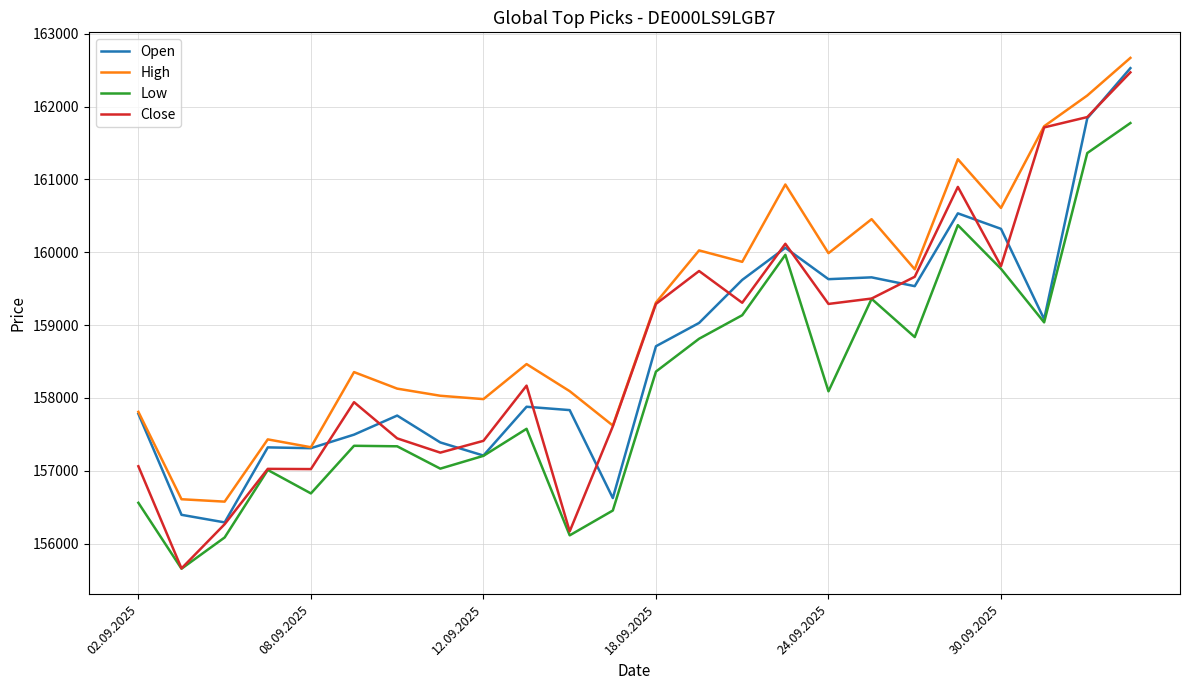

True or false: High and Low intersect in this chart.

False